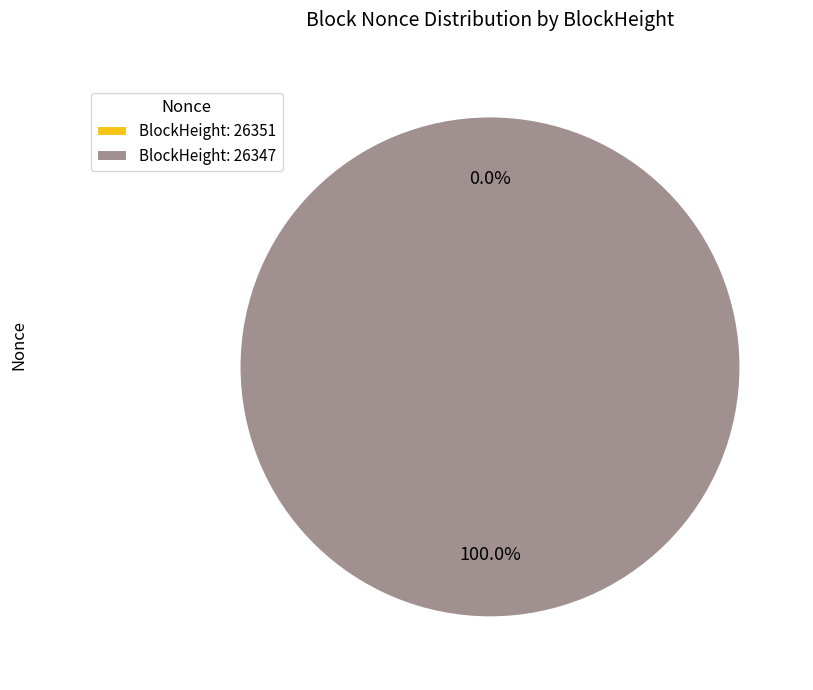

Between 26351 and 26347, which is larger?

26347